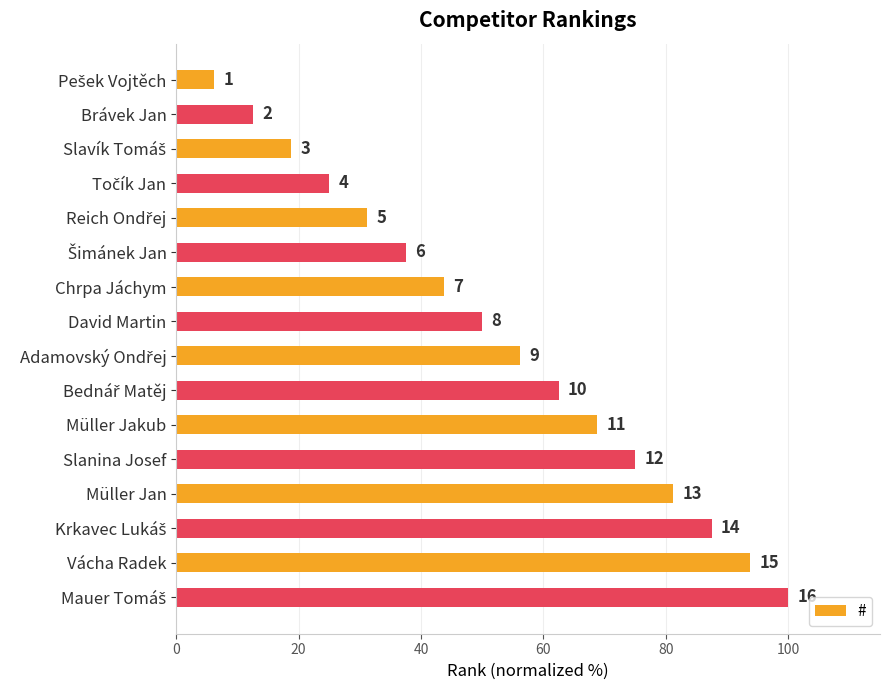

How many bars are there in total?

16